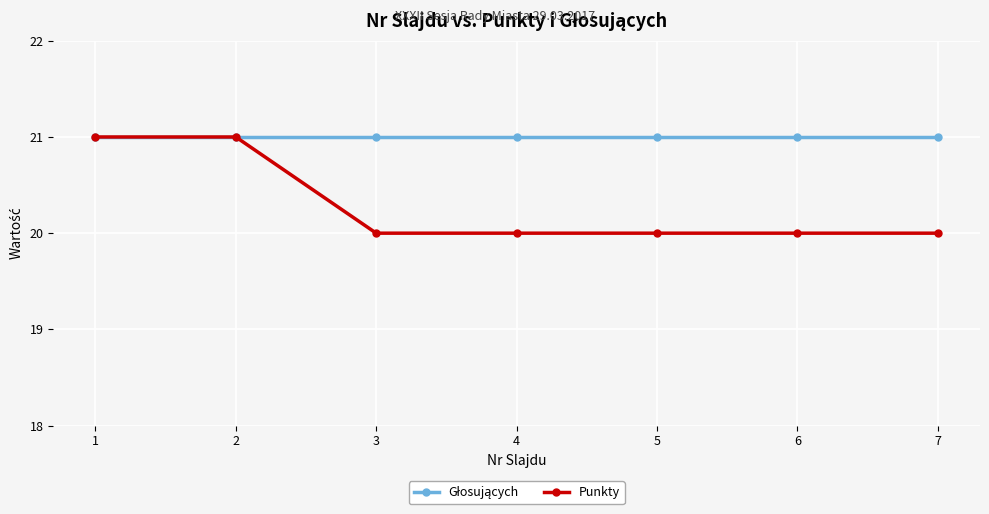

The Punkty series shows 7 at 4. True or false?

False